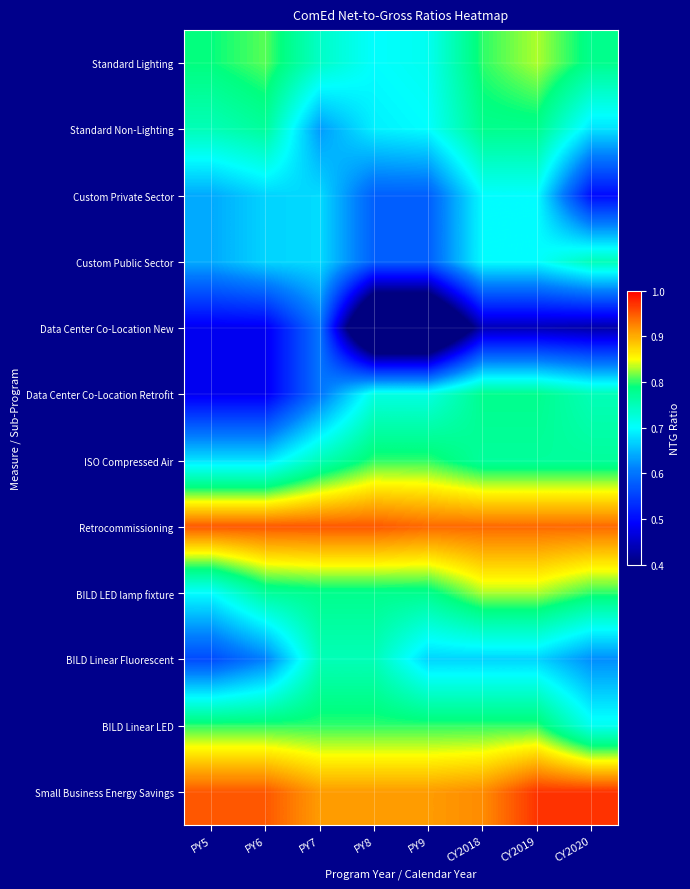

Reading left to right, extract all data points from this chart.

Standard Lighting: PY5=0.8	PY6=0.8	PY7=0.7	PY8=0.7	PY9=0.7	CY2018=0.8	CY2019=0.8	CY2020=0.8
Standard Non-Lighting: PY5=0.8	PY6=0.8	PY7=0.6	PY8=0.7	PY9=0.7	CY2018=0.8	CY2019=0.8	CY2020=0.7
Custom Private Sector: PY5=0.6	PY6=0.7	PY7=0.7	PY8=0.6	PY9=0.6	CY2018=0.7	CY2019=0.7	CY2020=0.5
Custom Public Sector: PY5=0.6	PY6=0.7	PY7=0.7	PY8=0.6	PY9=0.6	CY2018=0.7	CY2019=0.7	CY2020=0.8
Data Center Co-Location New: PY5=0.5	PY6=0.5	PY7=0.6	PY8=0.2	PY9=0.2	CY2018=0.4	CY2019=0.4	CY2020=0.4
Data Center Co-Location Retrofit: PY5=0.5	PY6=0.5	PY7=0.6	PY8=0.7	PY9=0.7	CY2018=0.8	CY2019=0.8	CY2020=0.8
ISO Compressed Air: PY5=0.7	PY6=0.7	PY7=0.8	PY8=0.8	PY9=0.8	CY2018=0.8	CY2019=0.8	CY2020=0.8
Retrocommissioning: PY5=0.9	PY6=0.9	PY7=0.9	PY8=0.9	PY9=0.9	CY2018=0.9	CY2019=0.9	CY2020=0.9
BILD LED lamp fixture: PY5=0.7	PY6=0.8	PY7=0.8	PY8=0.8	PY9=0.8	CY2018=0.8	CY2019=0.8	CY2020=0.8
BILD Linear Fluorescent: PY5=0.6	PY6=0.6	PY7=0.8	PY8=0.8	PY9=0.7	CY2018=0.7	CY2019=0.7	CY2020=0.6
BILD Linear LED: PY5=0.8	PY6=0.8	PY7=0.8	PY8=0.8	PY9=0.8	CY2018=0.8	CY2019=0.8	CY2020=0.7
Small Business Energy Savings: PY5=0.9	PY6=0.9	PY7=0.9	PY8=0.9	PY9=0.9	CY2018=0.9	CY2019=1.0	CY2020=1.0